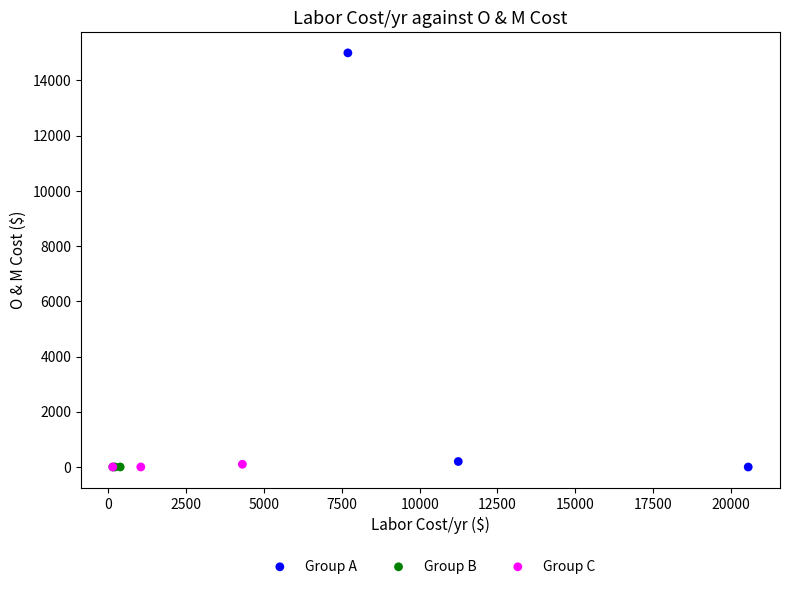

Which series has the widest spread of Y values?

Group A